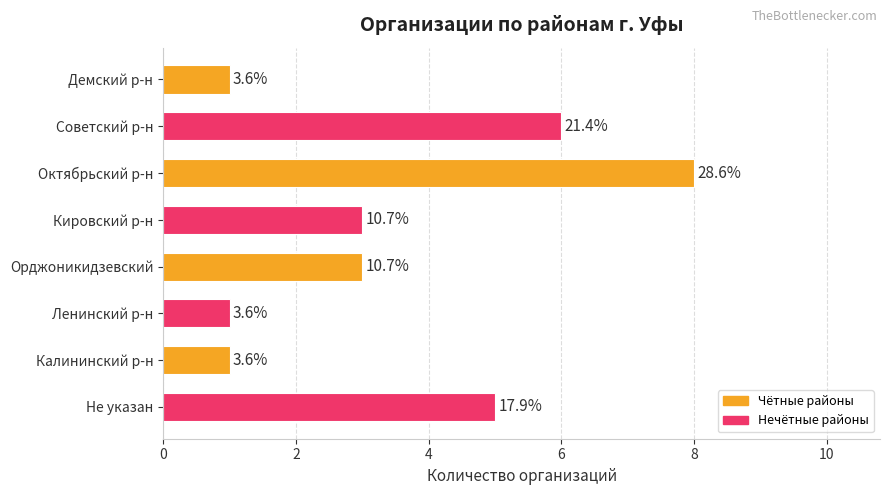

How many bars are there in total?

8